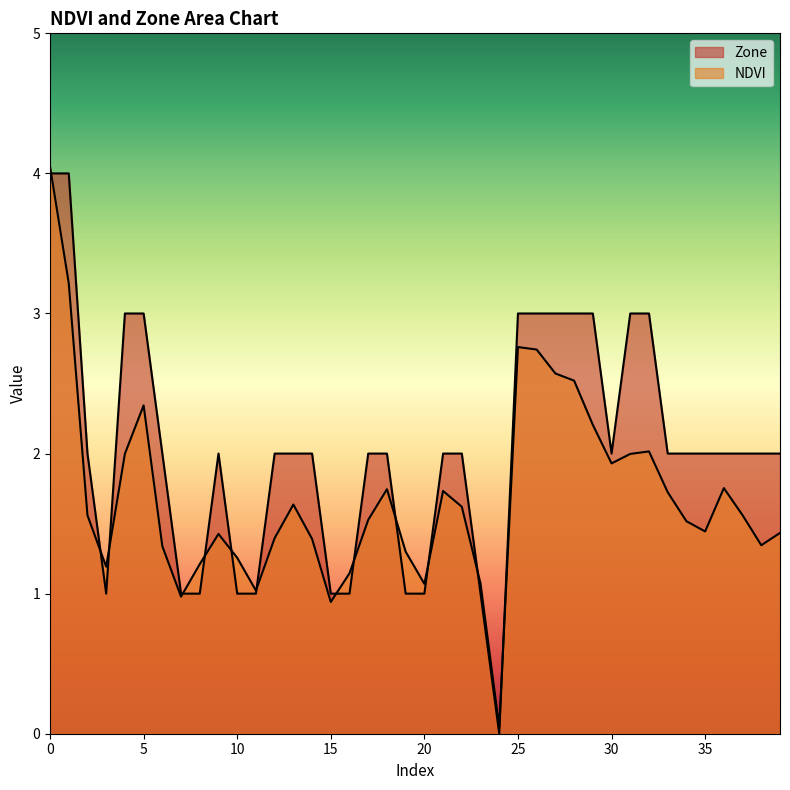

What is the approximate value of NDVI at 31?

2.0